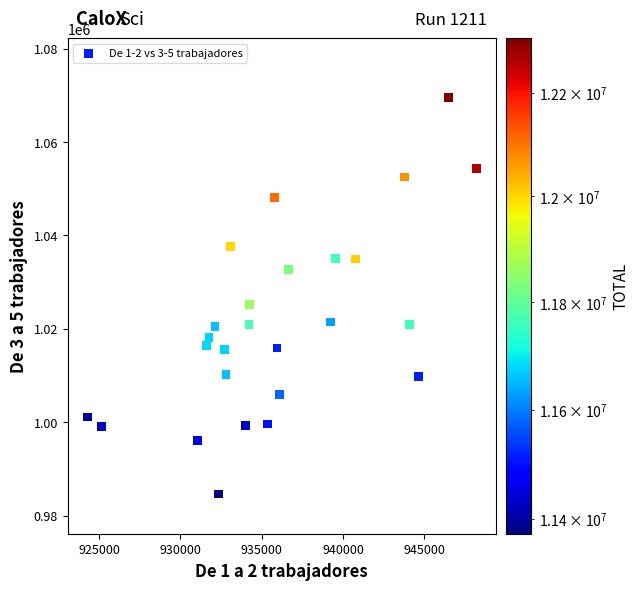

What Y value in the scatter plot is closest to 1027045?

1025215